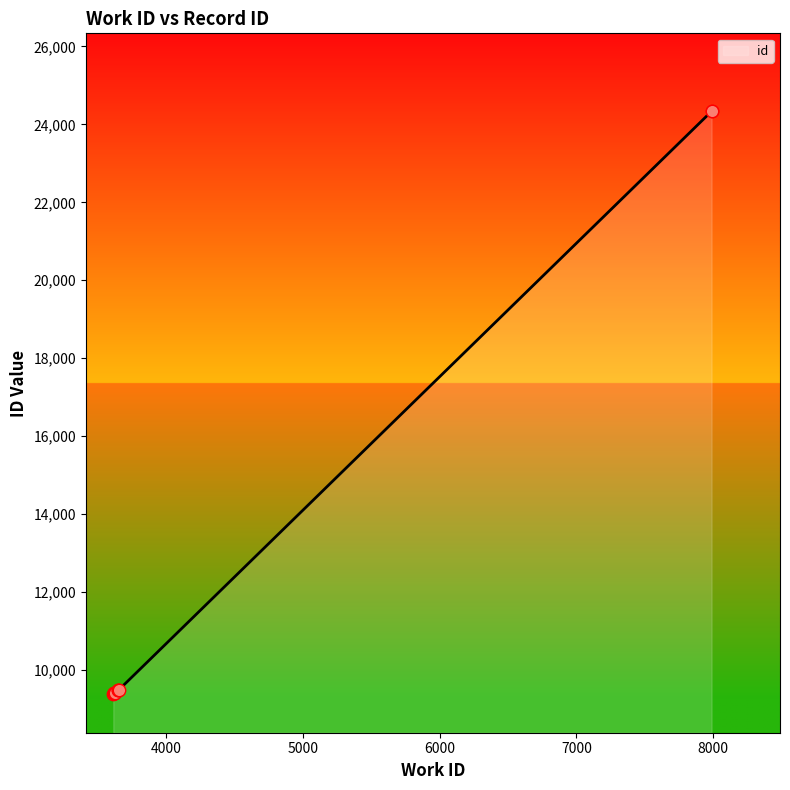

Approximately how many times larger is the value at 7988 compared to 3651?

2.6